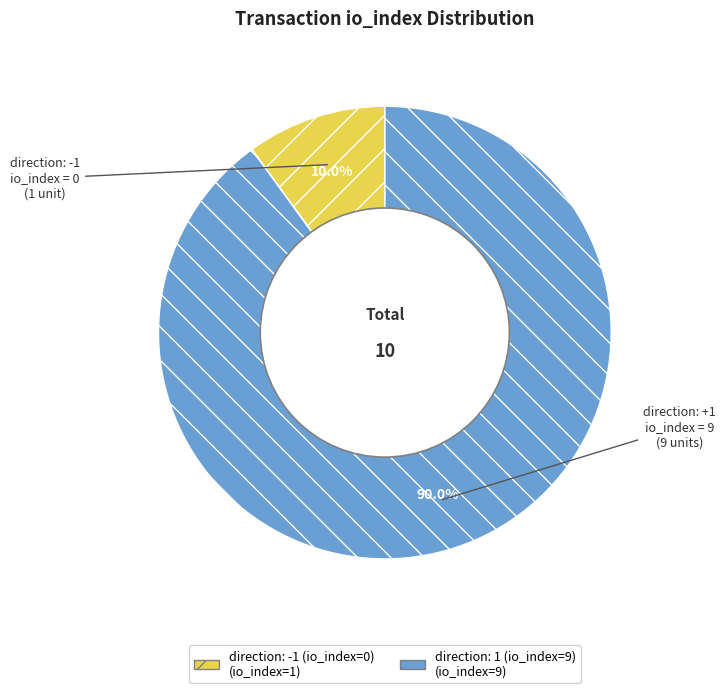

To the nearest percent, what is the difference between the direction: -1 (io_index=0) and direction: 1 (io_index=9) slice percentages?

80%